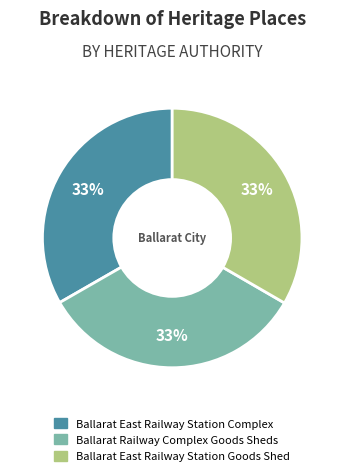

True or false: Ballarat East Railway Station Complex accounts for 23% of the total.

False